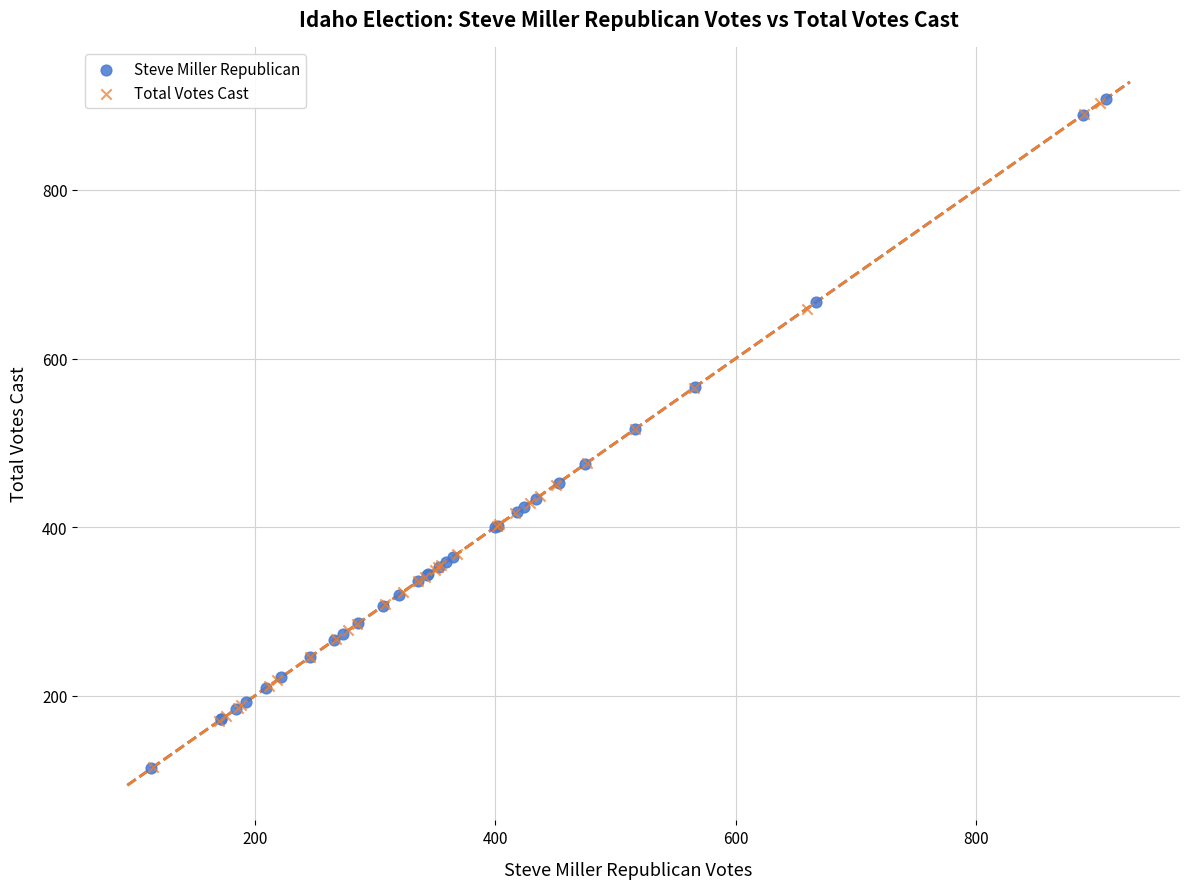

Which series has the widest spread of Y values?

Steve Miller Republican